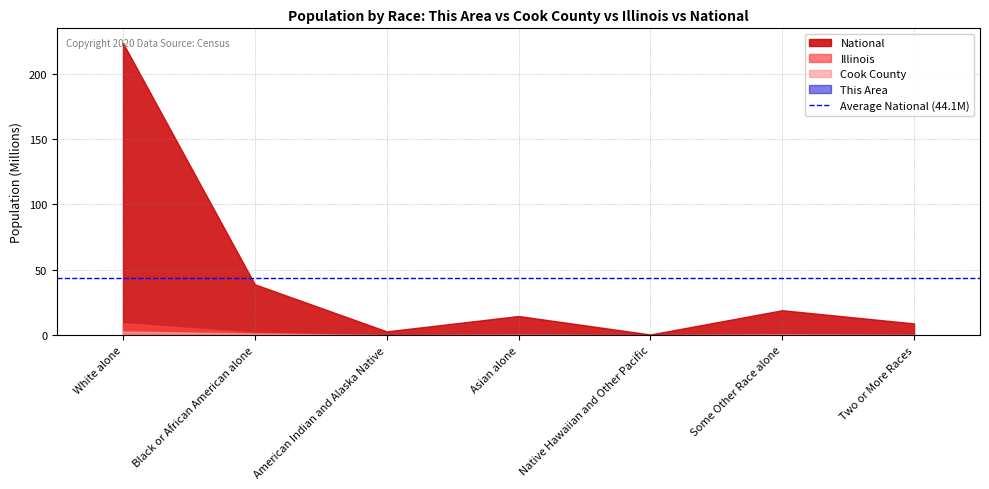

How many distinct data groups are displayed?

4